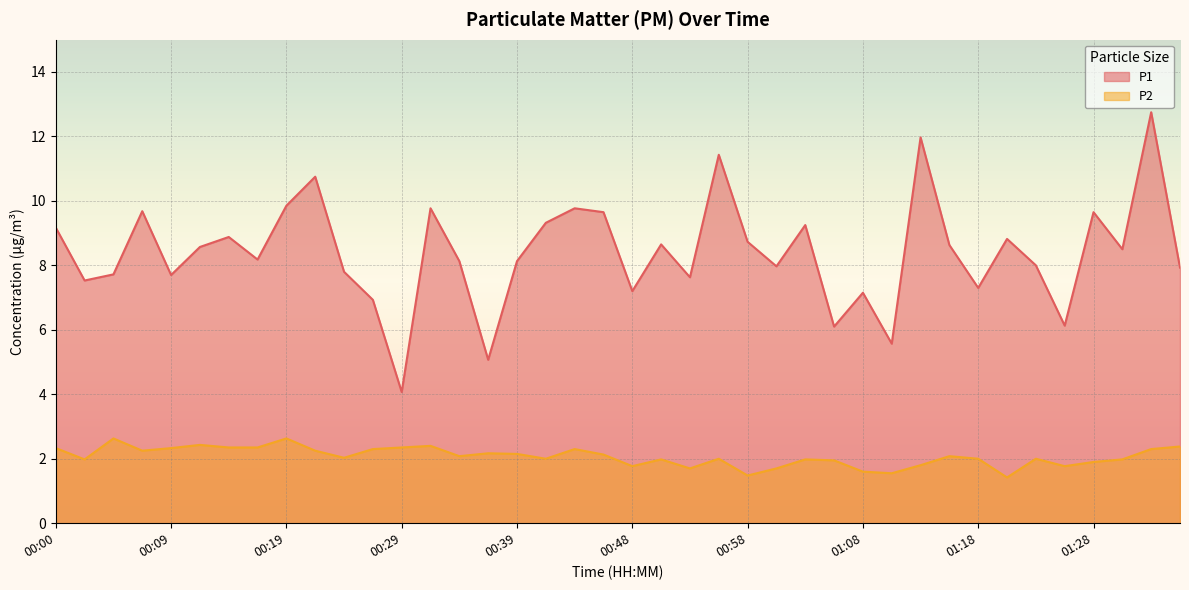

What is the total value across all series at 00:36?

7.2